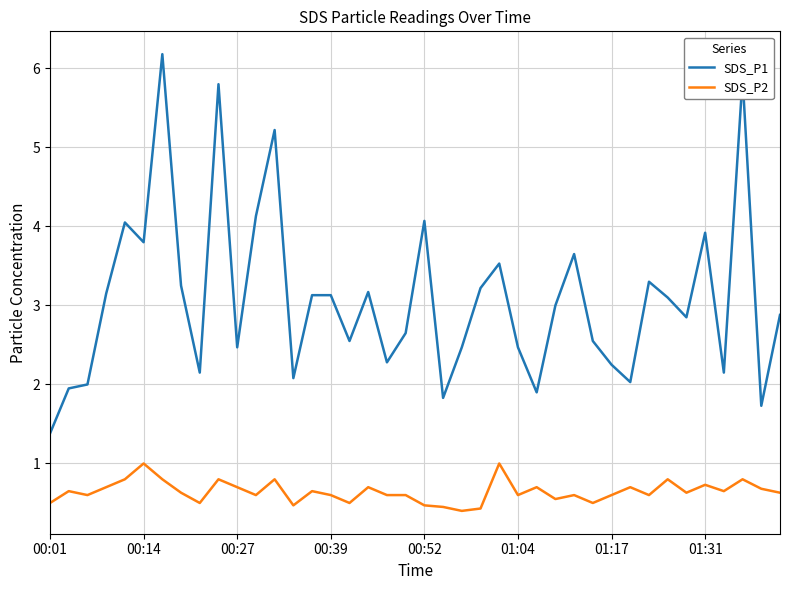

What is the smallest value displayed?

0.4